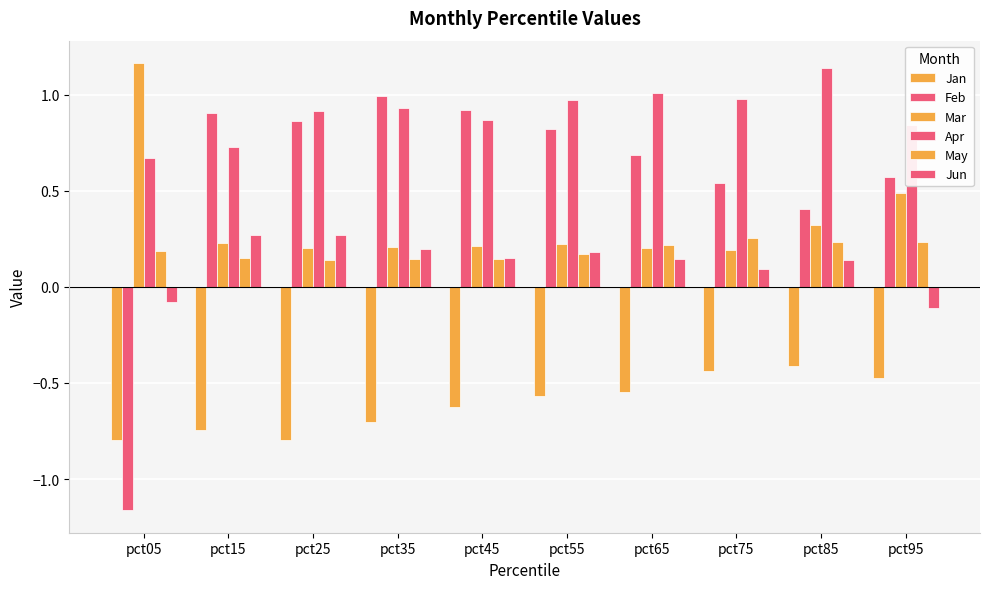

Reading left to right, what are all the values shown in this chart?

Jan: pct05=-0.8	pct15=-0.7	pct25=-0.8	pct35=-0.7	pct45=-0.6	pct55=-0.6	pct65=-0.5	pct75=-0.4	pct85=-0.4	pct95=-0.5
Feb: pct05=-1.2	pct15=0.9	pct25=0.9	pct35=1.0	pct45=0.9	pct55=0.8	pct65=0.7	pct75=0.5	pct85=0.4	pct95=0.6
Mar: pct05=1.2	pct15=0.2	pct25=0.2	pct35=0.2	pct45=0.2	pct55=0.2	pct65=0.2	pct75=0.2	pct85=0.3	pct95=0.5
Apr: pct05=0.7	pct15=0.7	pct25=0.9	pct35=0.9	pct45=0.9	pct55=1.0	pct65=1.0	pct75=1.0	pct85=1.1	pct95=0.8
May: pct05=0.2	pct15=0.1	pct25=0.1	pct35=0.1	pct45=0.1	pct55=0.2	pct65=0.2	pct75=0.3	pct85=0.2	pct95=0.2
Jun: pct05=-0.1	pct15=0.3	pct25=0.3	pct35=0.2	pct45=0.2	pct55=0.2	pct65=0.1	pct75=0.1	pct85=0.1	pct95=-0.1